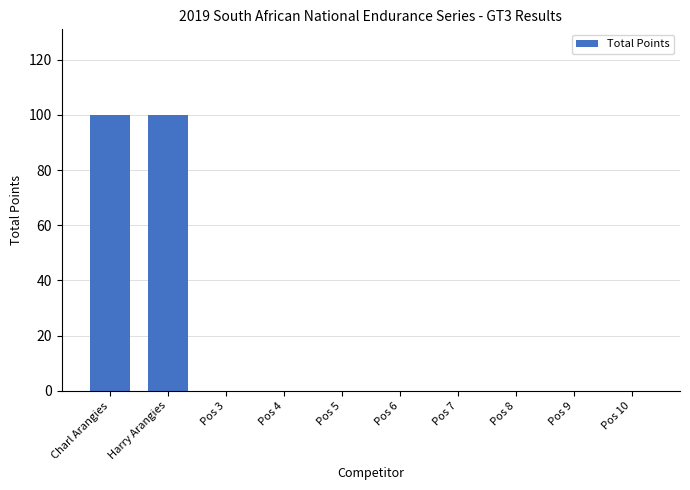

What is the maximum value shown in the chart?

100